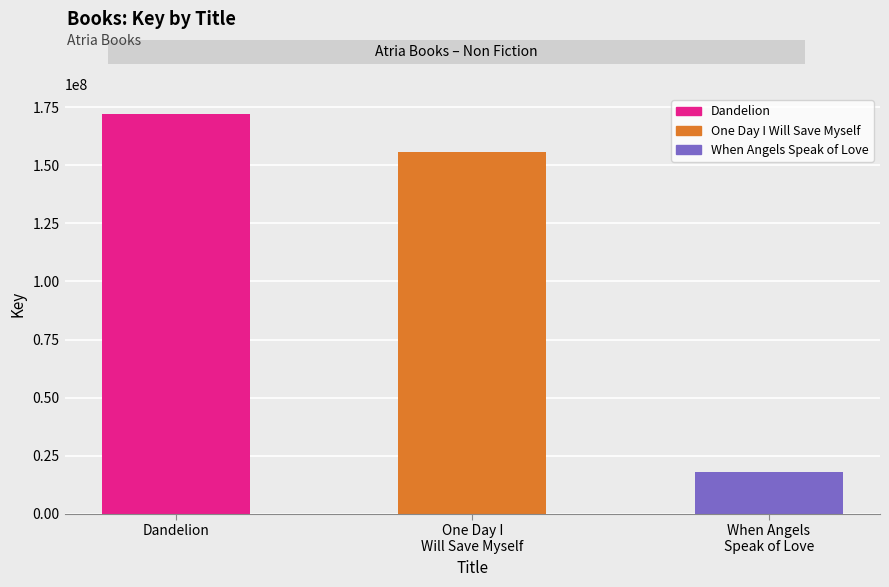

What is the label of the 1st bar from the left?

Dandelion